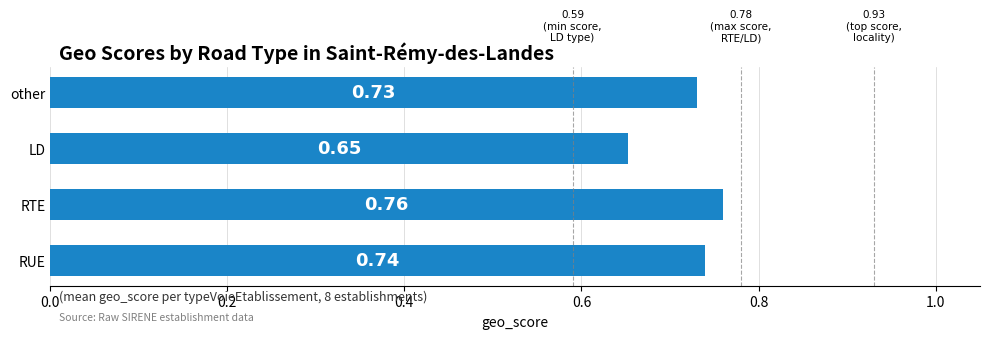

Are the bars grouped side by side (vs. stacked)?

No